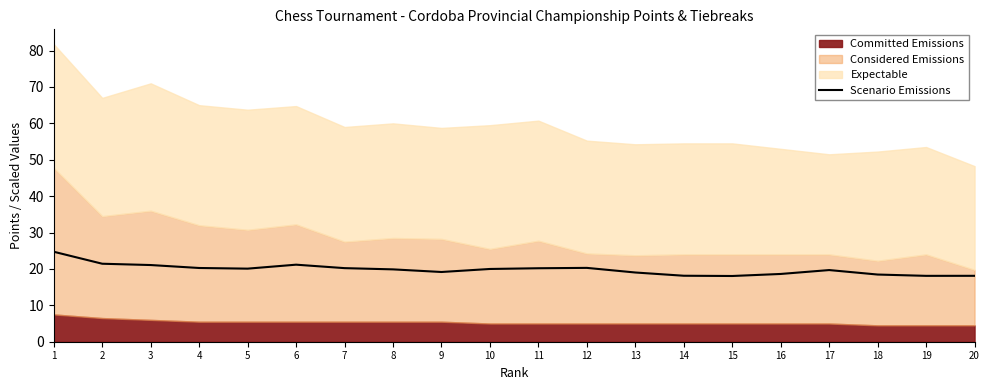

What is the approximate value at 9?

19.2